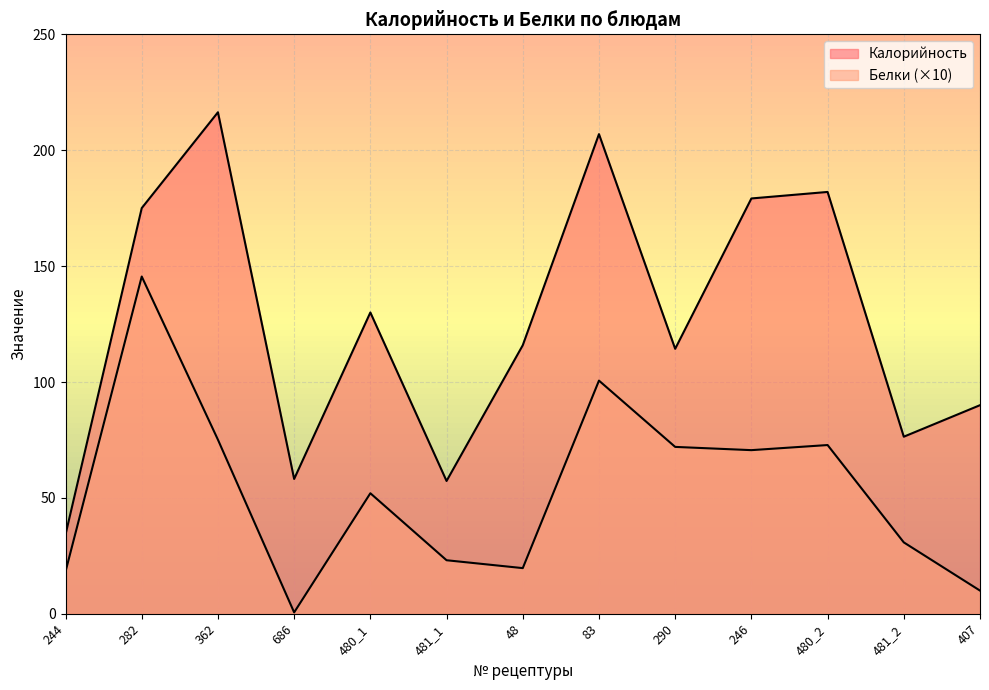

True or false: Белки and Калорийность intersect in this chart.

False